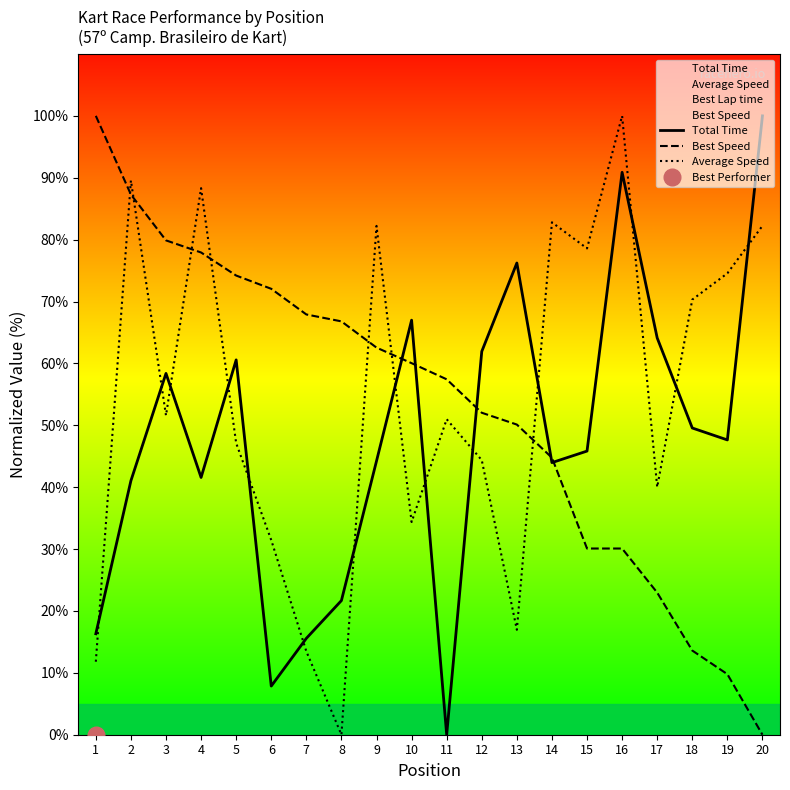

Count the number of categories in the chart.

20